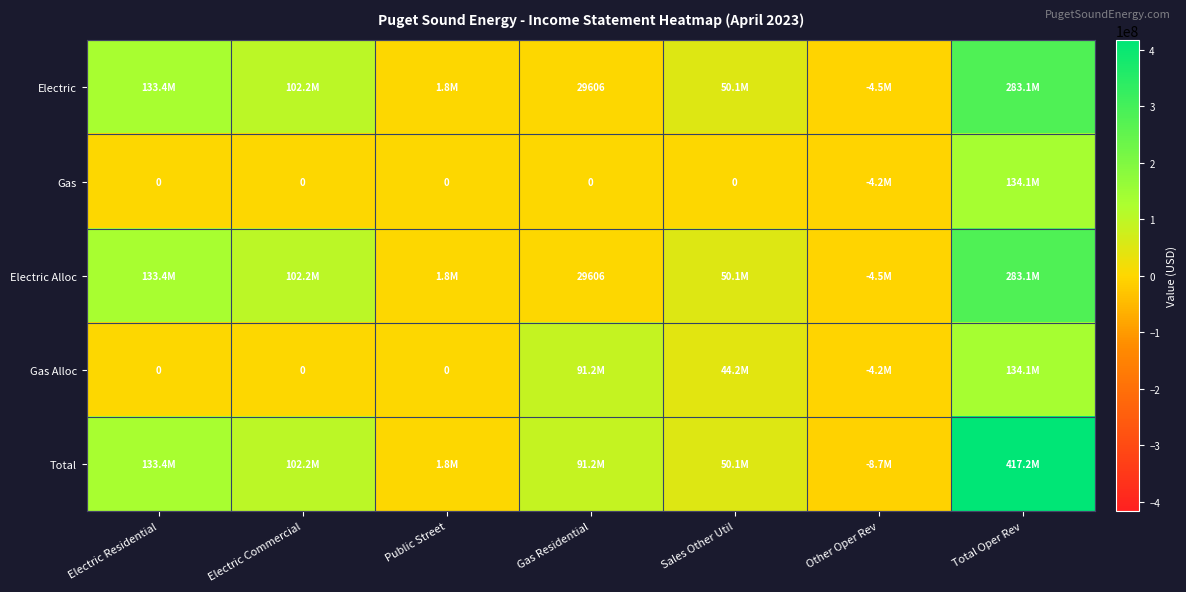

Which has a higher value, Electric Commercial or Other Oper Rev?

Electric Commercial